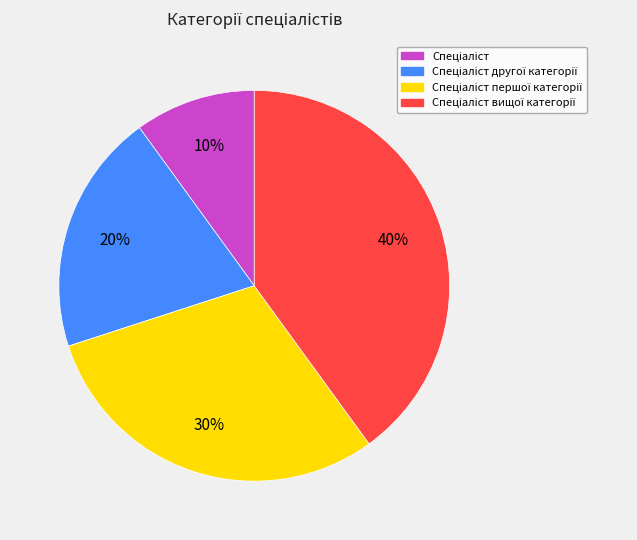

How many slices are in this pie chart?

4